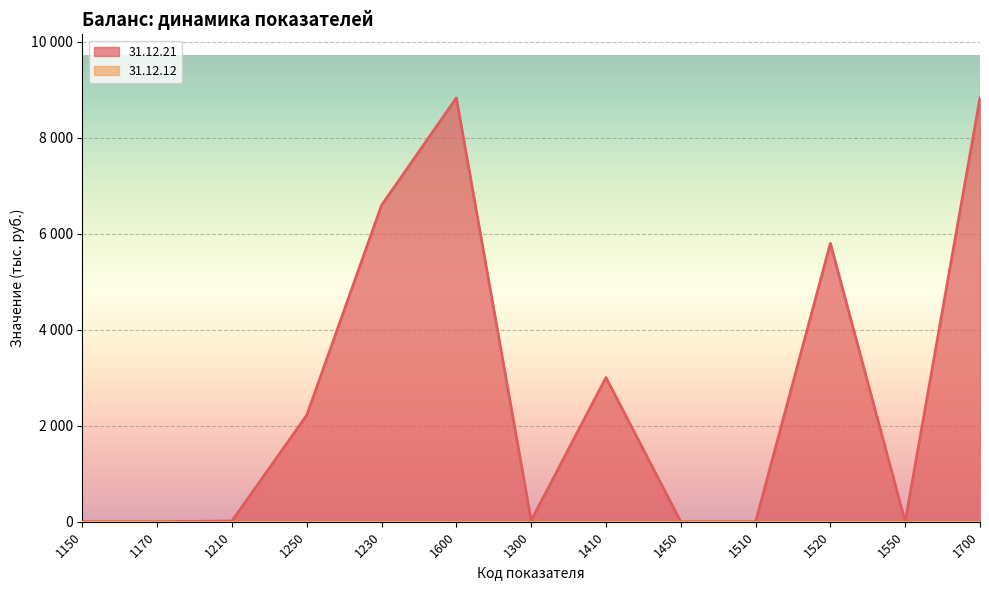

What is the label of the 10th point from the right?

1250